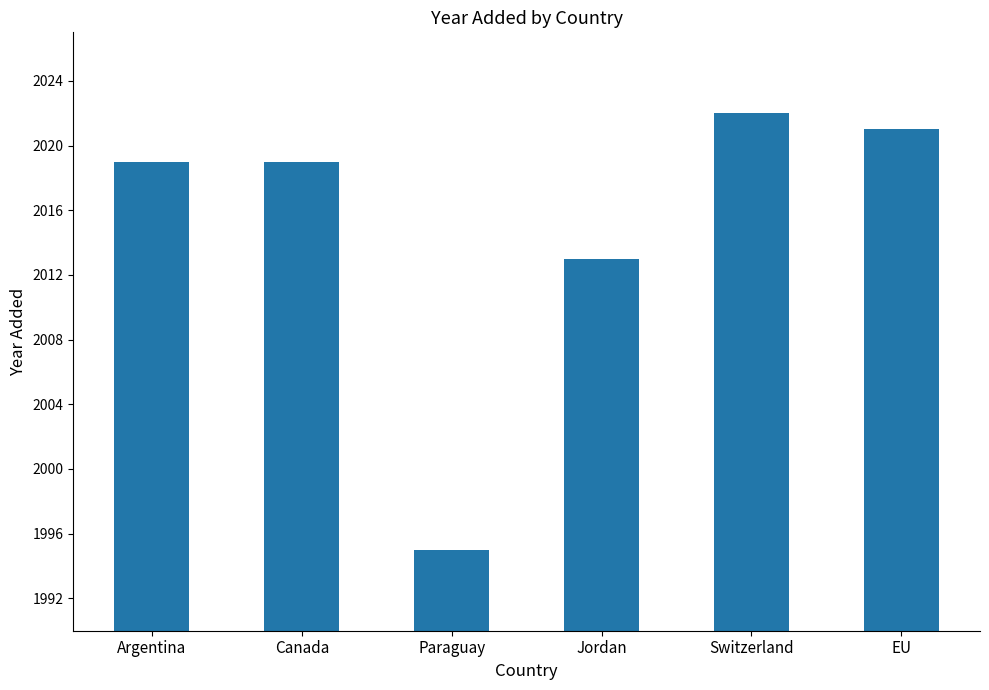

At which category does the chart reach its minimum across all series?

Paraguay